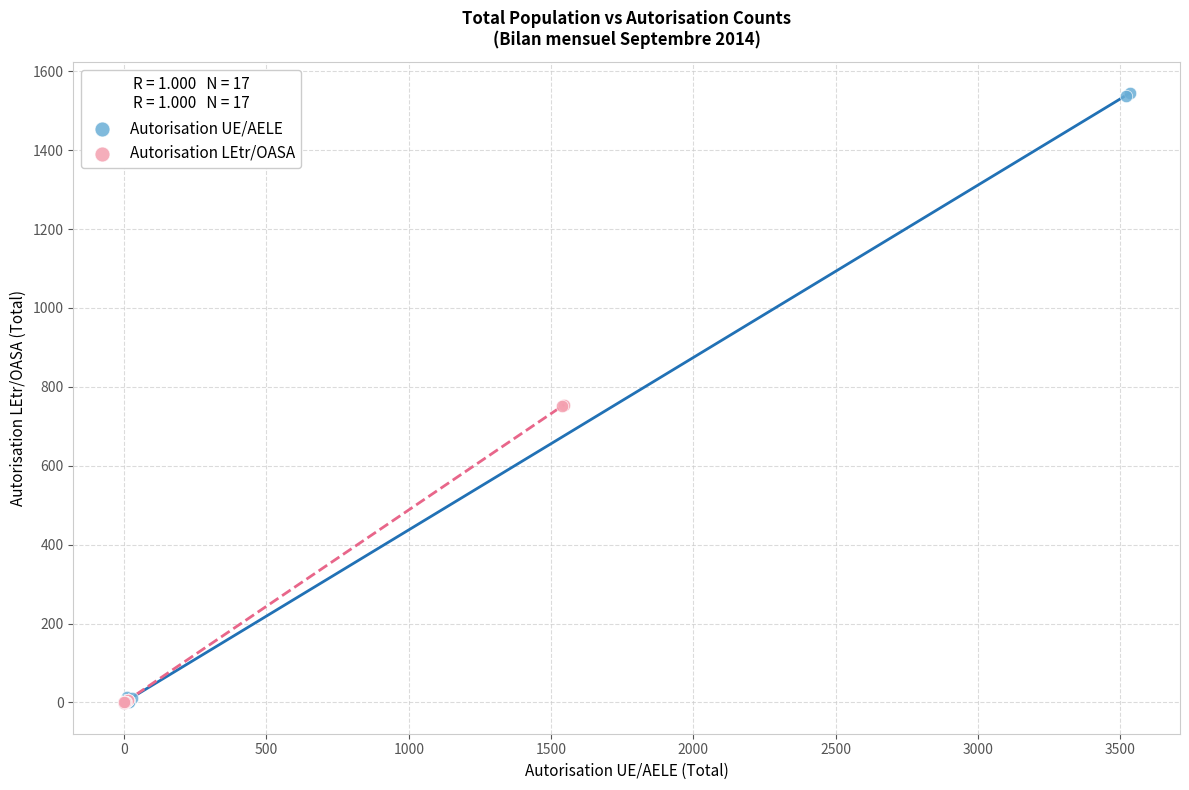

Which series has the widest spread of Y values?

Autorisation UE/AELE